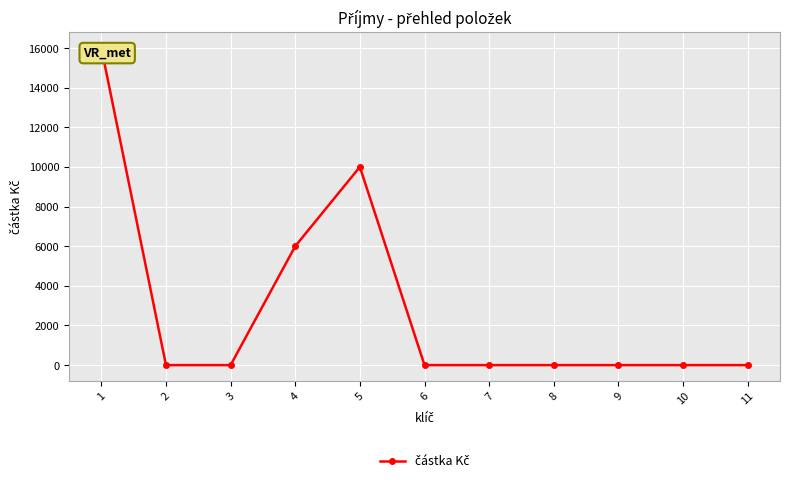

What is the change in value from 4 to 5?

+4000